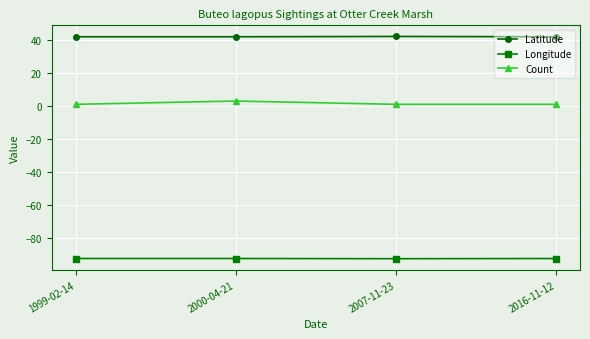

The value of Longitude at 1999-02-14 is -57.5. True or false?

False